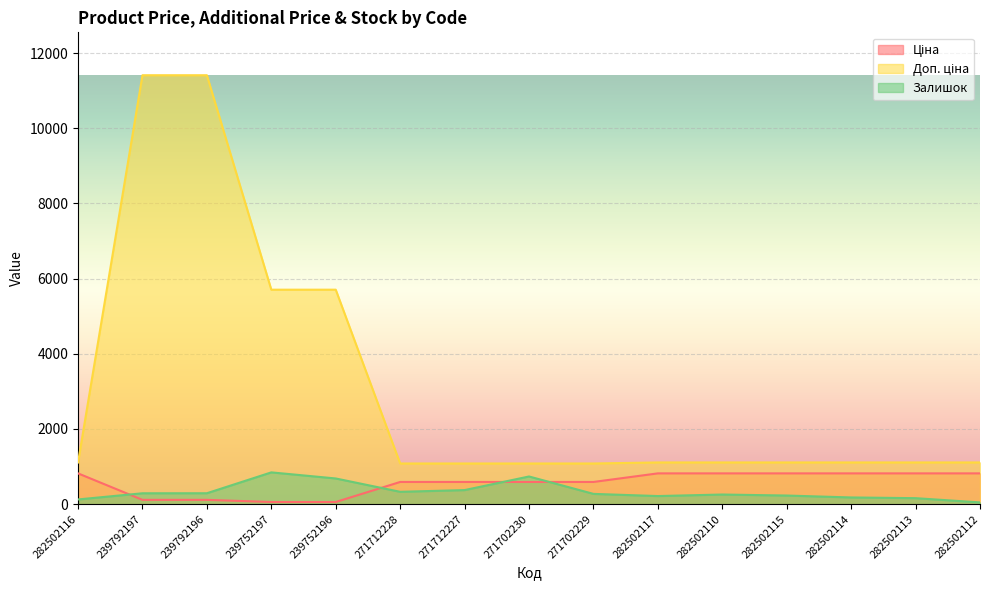

What are all the series names shown in the legend?

Ціна, Доп. ціна, Залишок